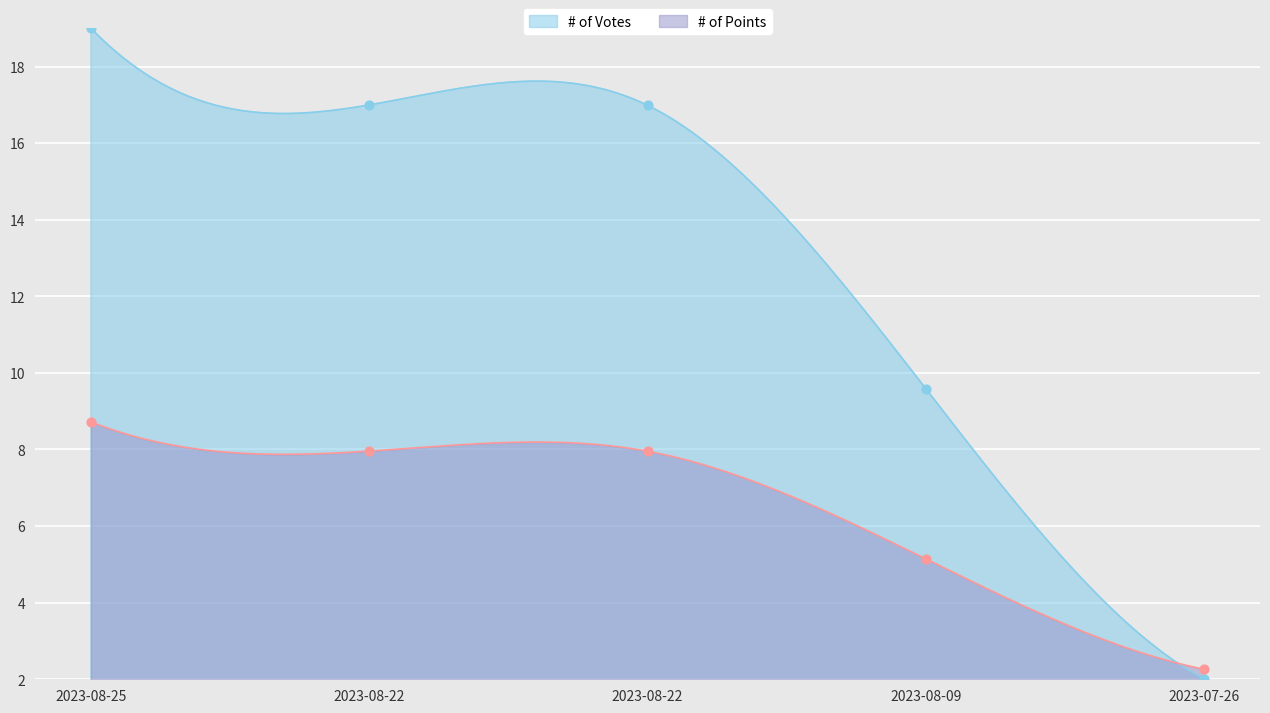

Which has a higher value, 2023-07-26 or 2023-08-22?

2023-08-22